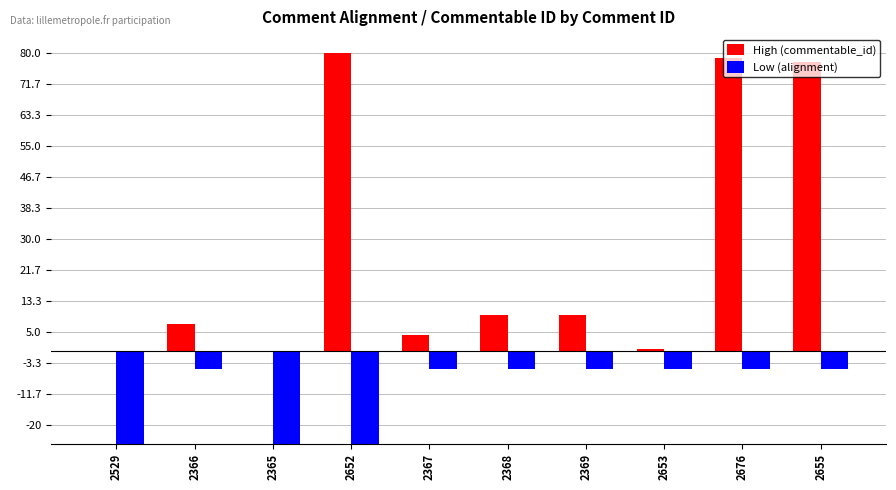

Does the chart contain any negative values?

Yes